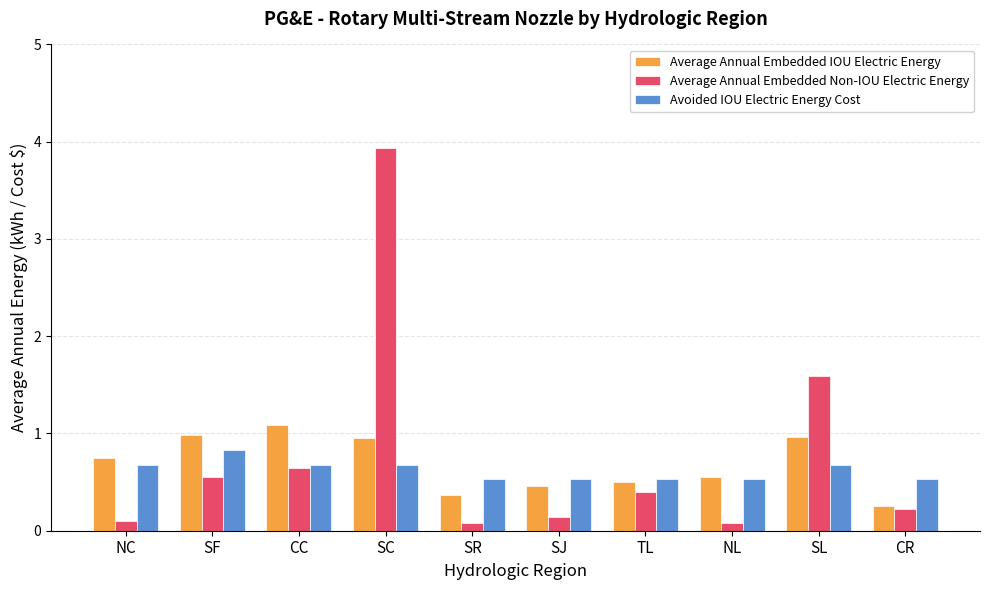

Which series has the largest range (max minus min)?

Average Annual Embedded Non-IOU Electric Energy